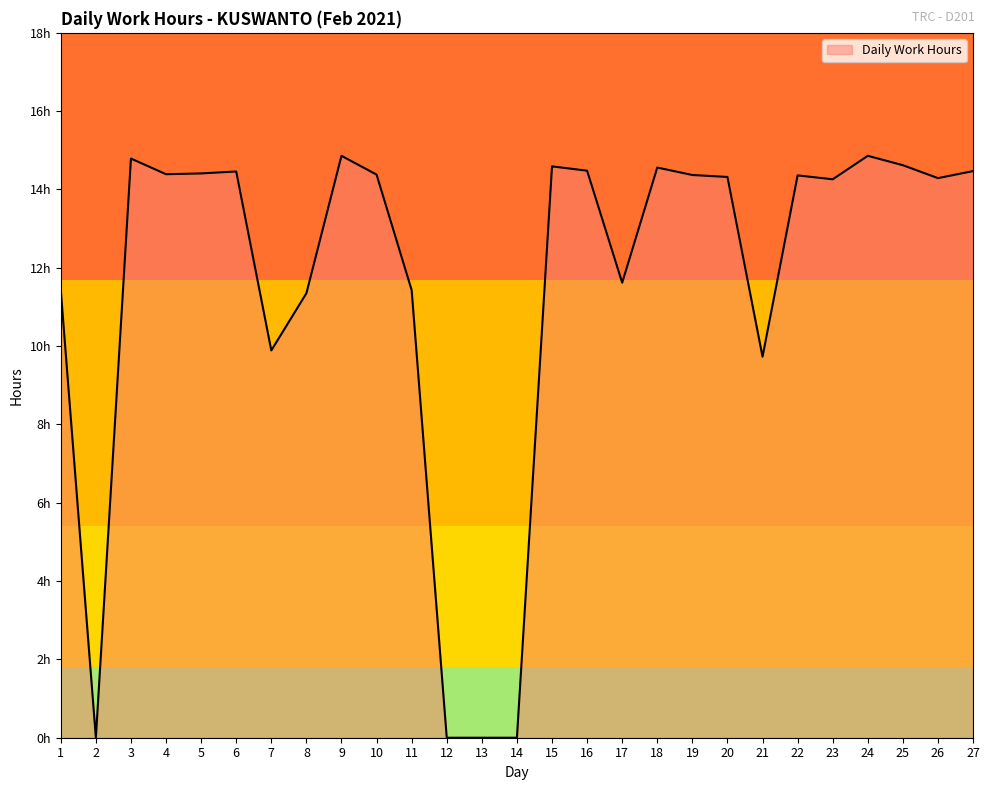

What is the sum of all values?

311.9